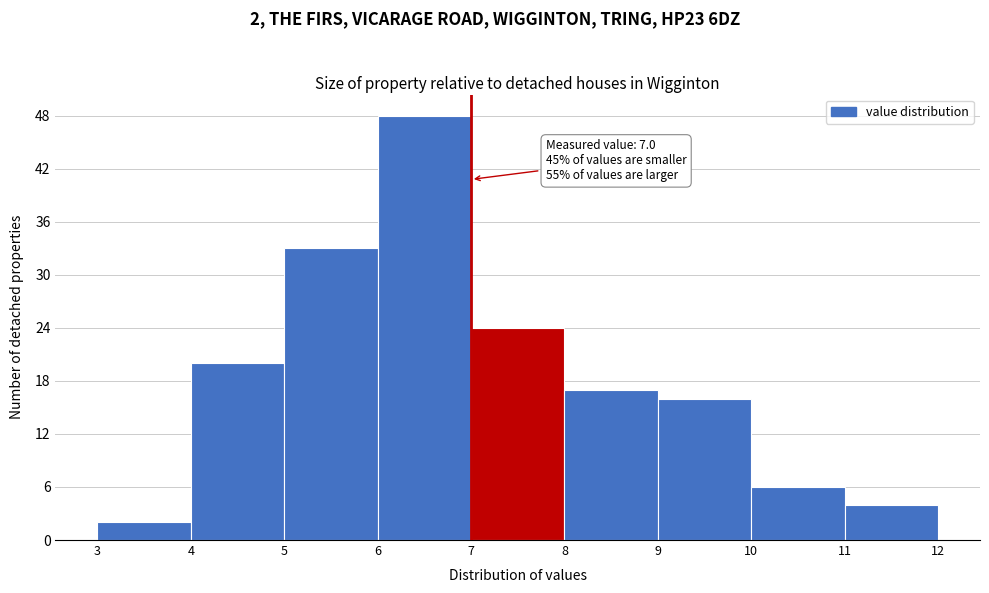

Which range on the x-axis has the tallest bar?

6 to 7